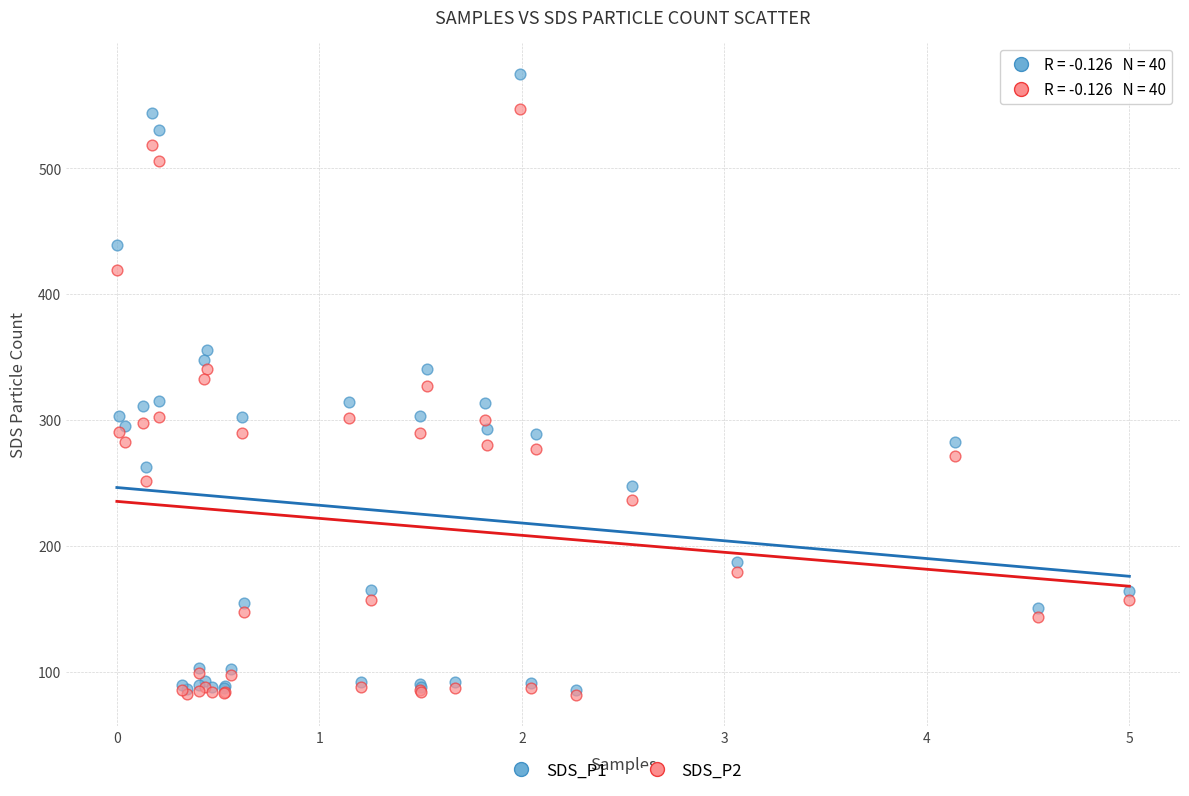

What are all the series names shown in the legend?

SDS_P1, SDS_P2